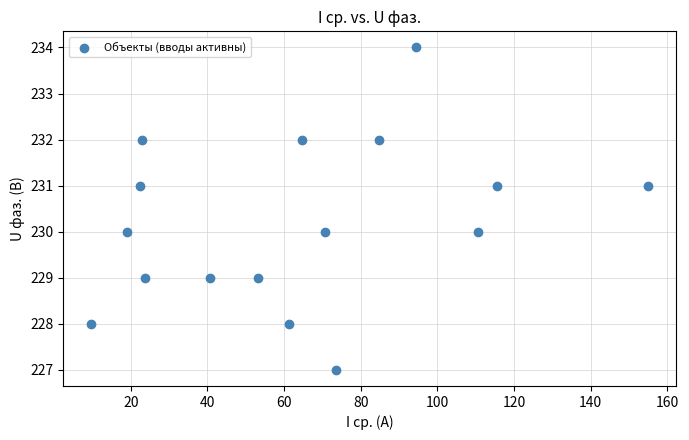

What is the range of Y values (max minus min)?

7